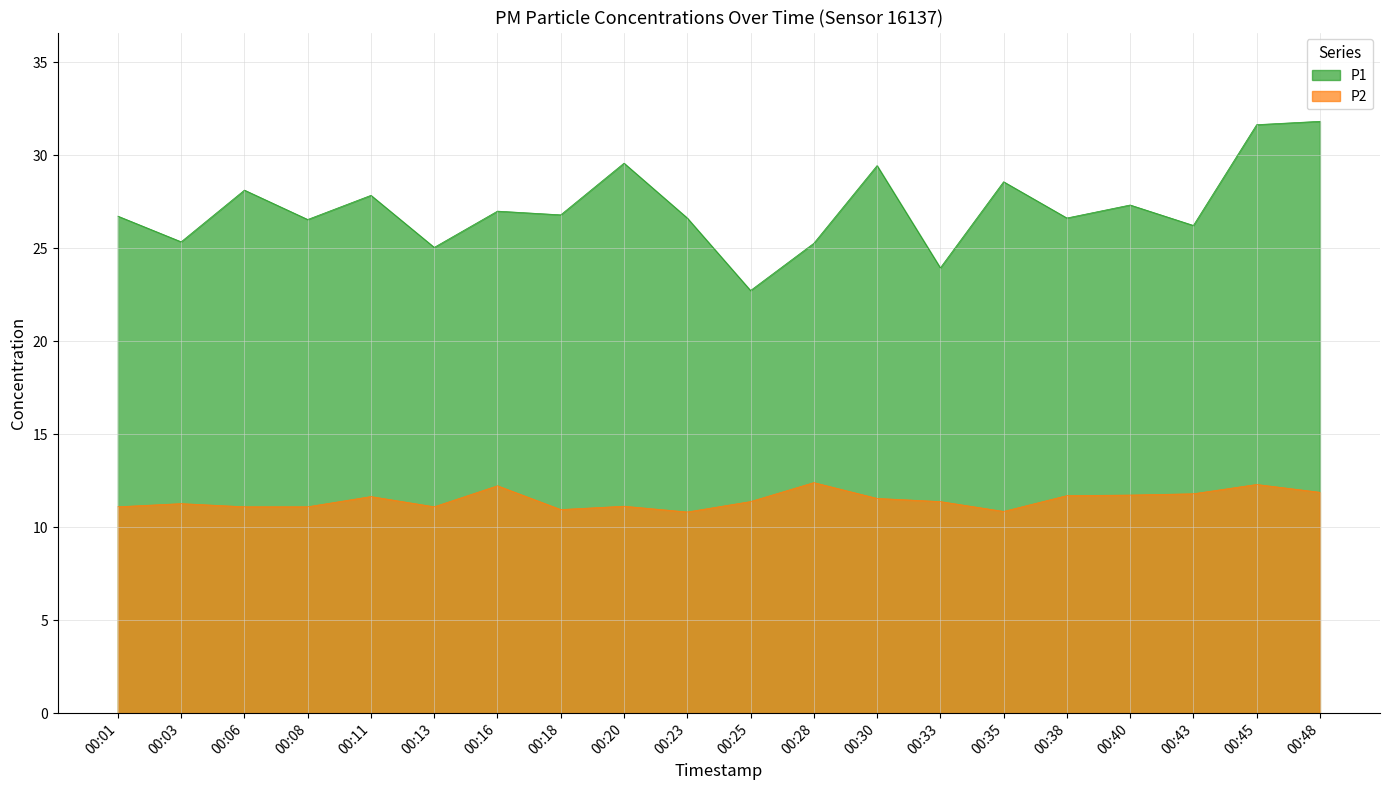

What is the total value across all series at 00:43?

38.0